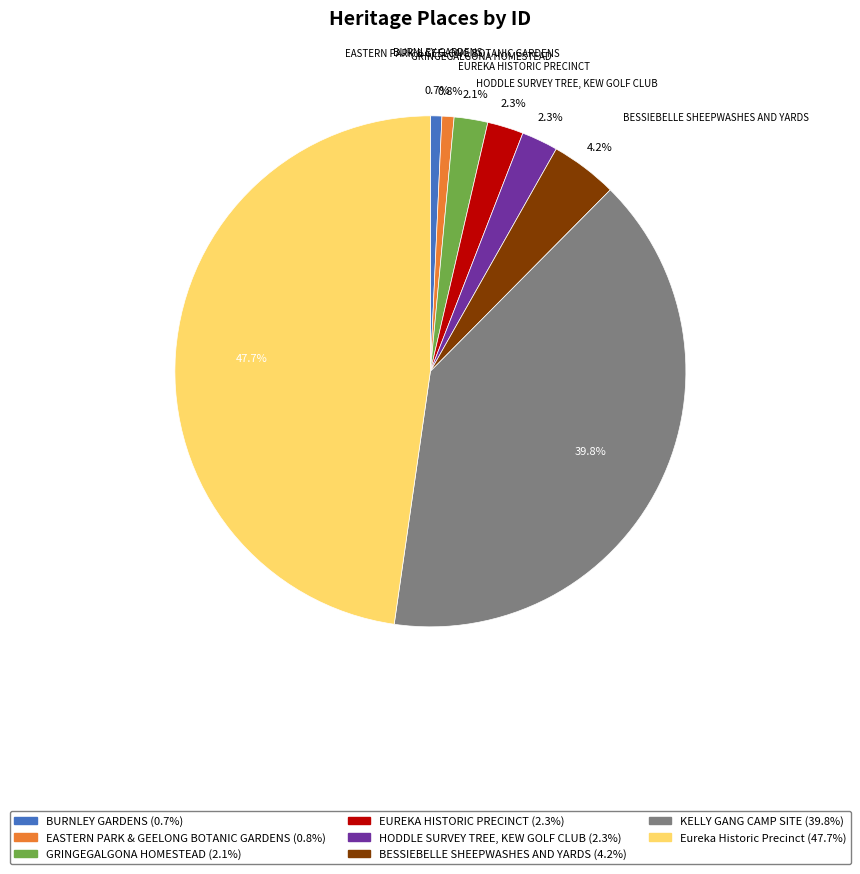

Is there a majority slice in this chart?

No